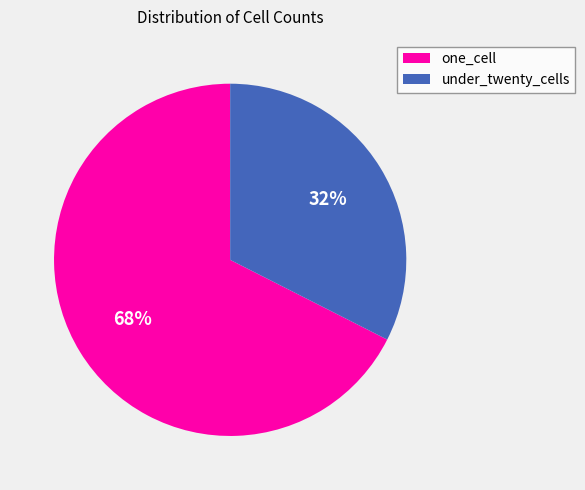

To the nearest percent, what is the average slice percentage?

50%